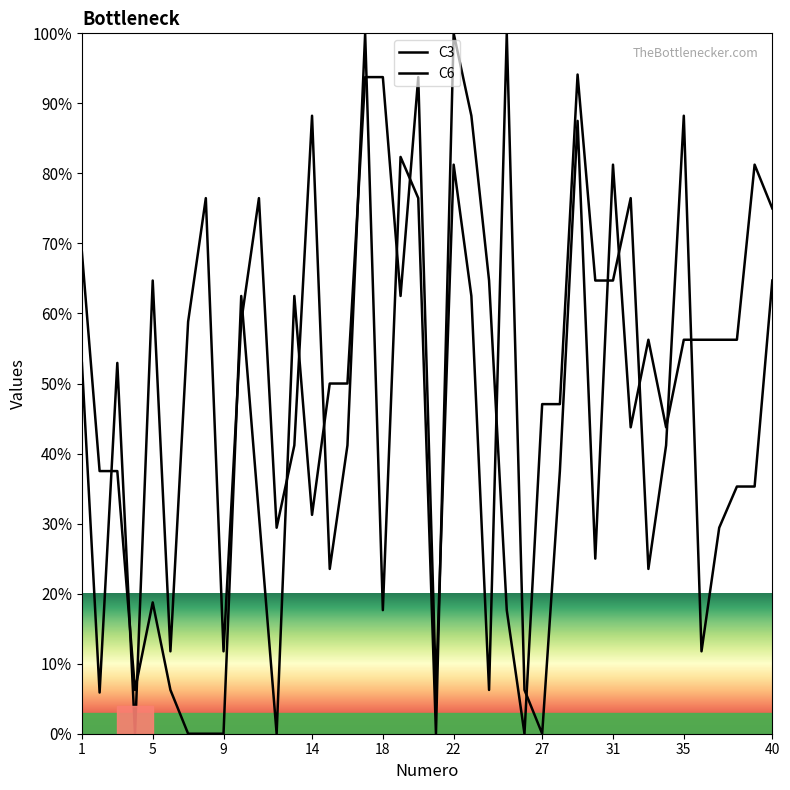

After their last crossing, which series has the higher values: C6 or C3?

C6